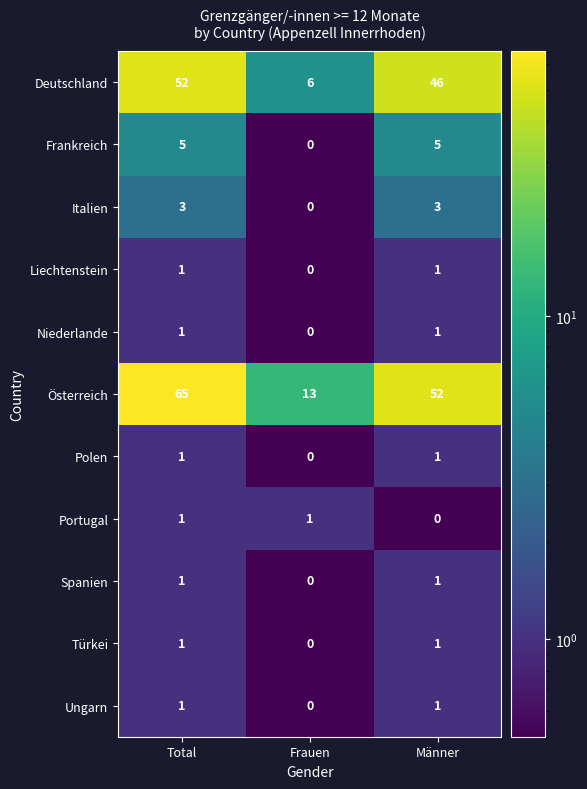

Where is Liechtenstein nearest to the value 0?

Frauen